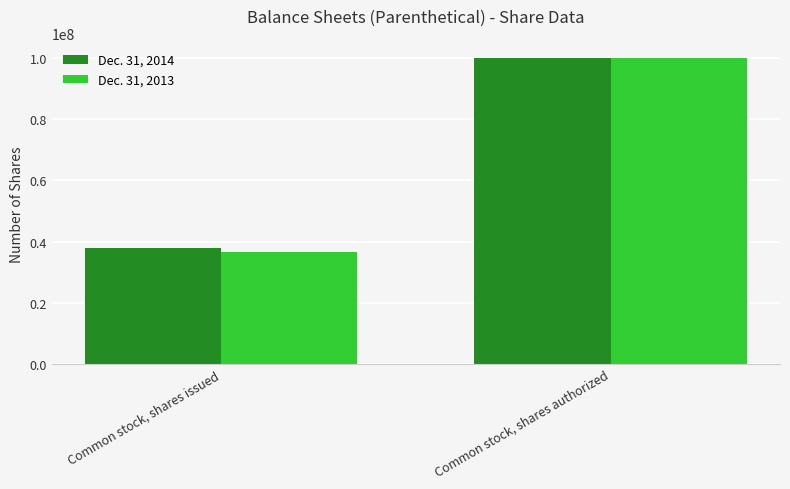

What are all the series names shown in the legend?

Dec. 31, 2014, Dec. 31, 2013